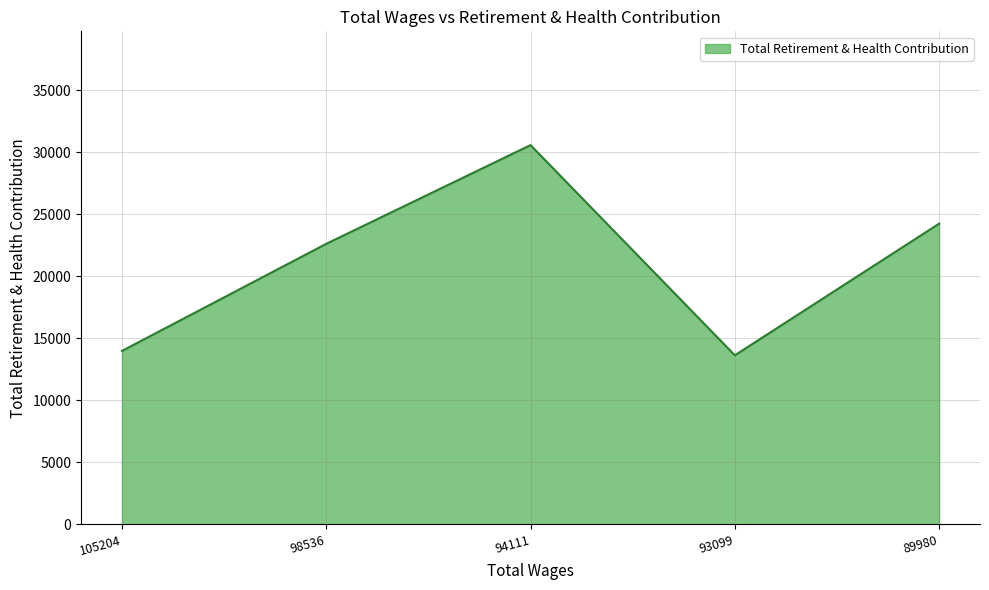

Rank the categories by value from lowest to highest.

93099, 105204, 98536, 89980, 94111